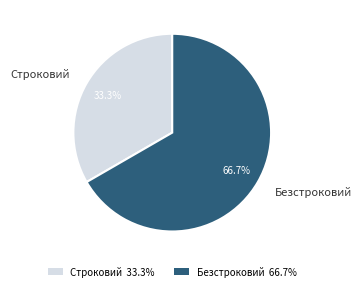

Between Безстроковий and Строковий, which is larger?

Безстроковий